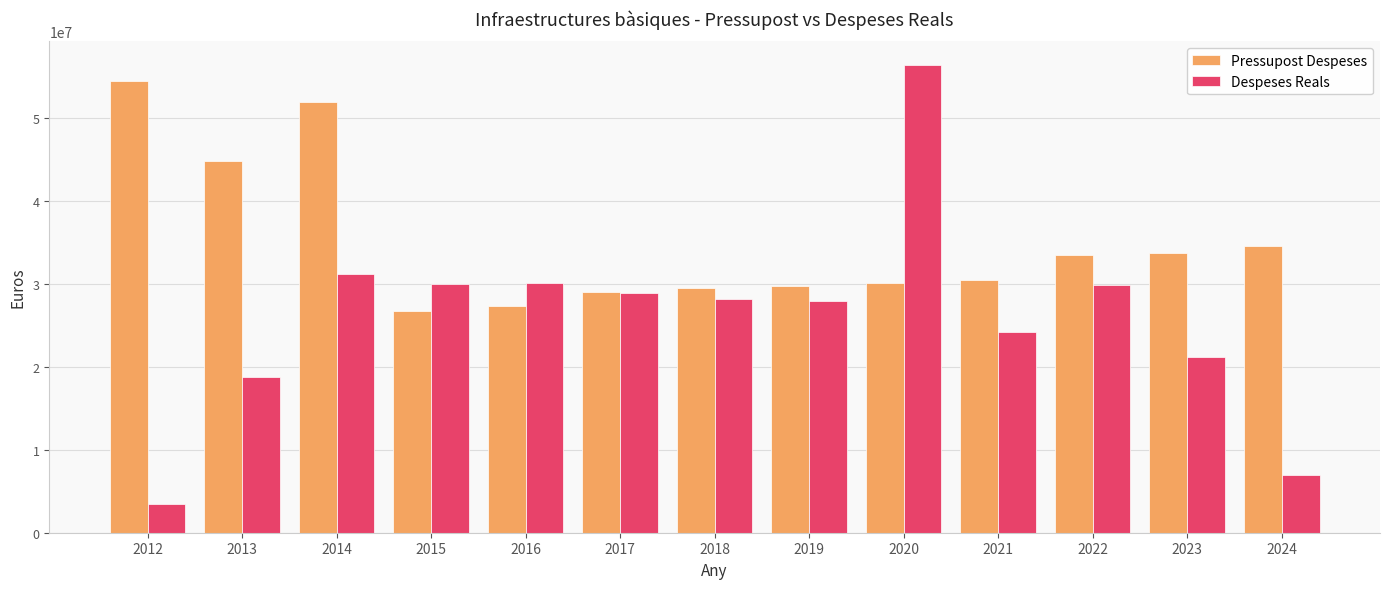

Which series has the widest spread of values?

Despeses Reals